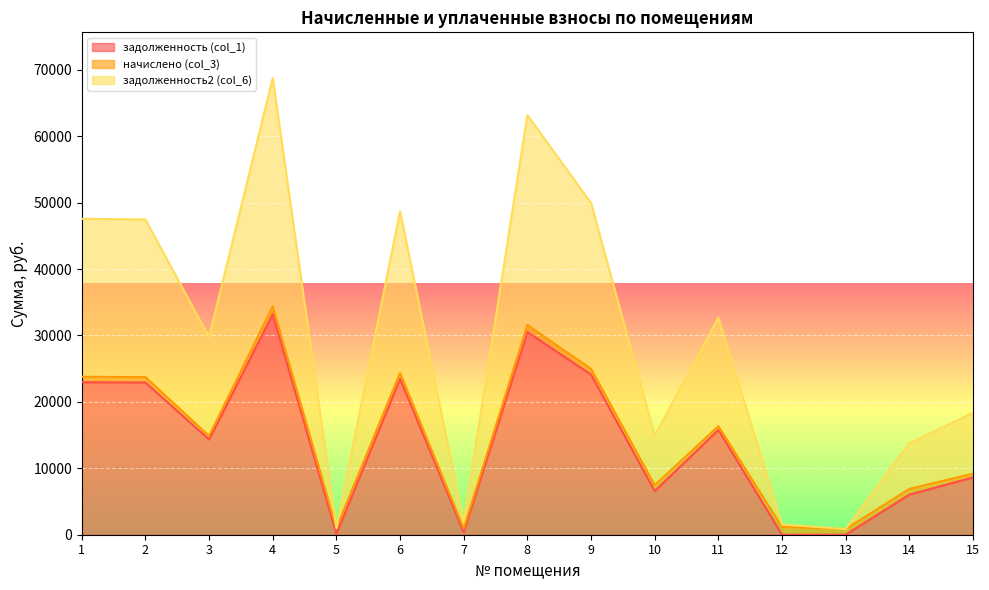

How many positive values does the задолженность (col_1) series have?

13